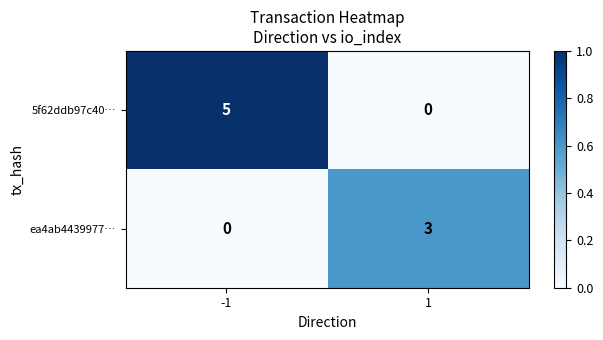

What is the sum of the 5f62ddb97c40… values at -1 and 1?

5